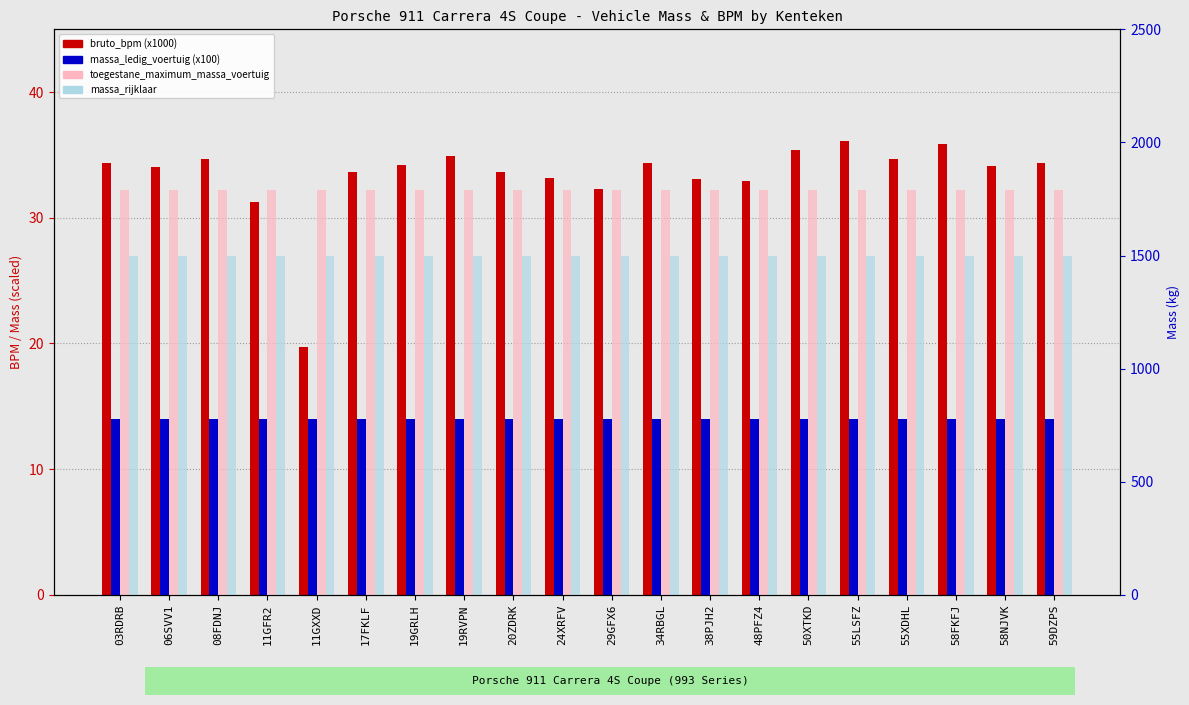

Rank the categories by massa_rijklaar value from lowest to highest.

03RDRB, 06SVV1, 08FDNJ, 11GFR2, 11GXXD, 17FKLF, 19GRLH, 19RVPN, 20ZDRK, 24XRFV, 29GFX6, 34RBGL, 38PJH2, 48PFZ4, 50XTKD, 55LSFZ, 55XDHL, 58FKFJ, 58NJVK, 59DZPS